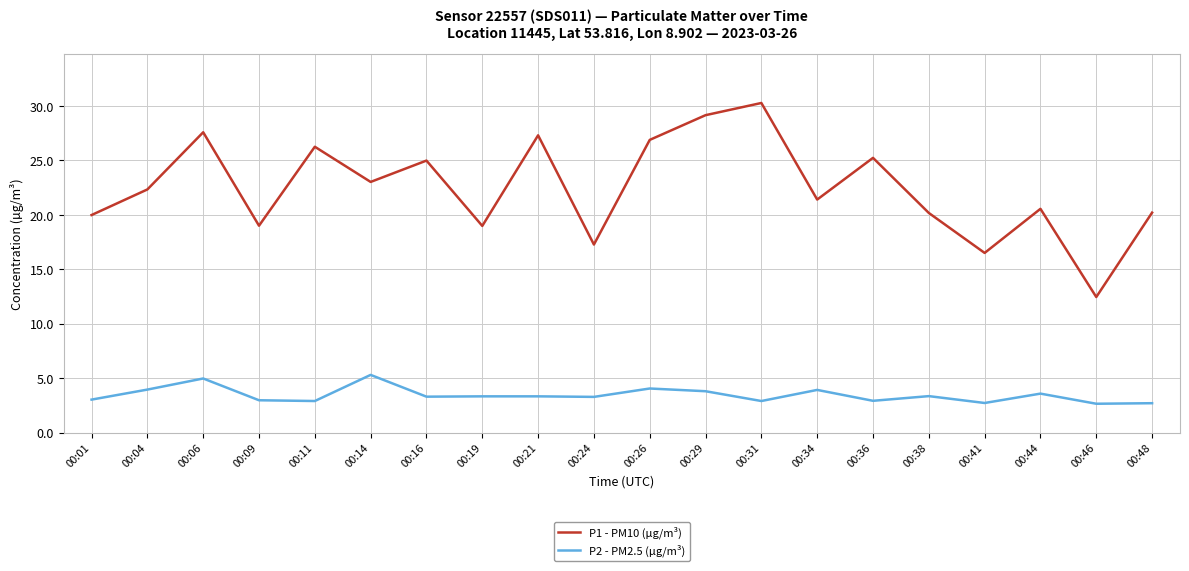

True or false: P2 - PM2.5 (µg/m³) and P1 - PM10 (µg/m³) cross at least once.

False